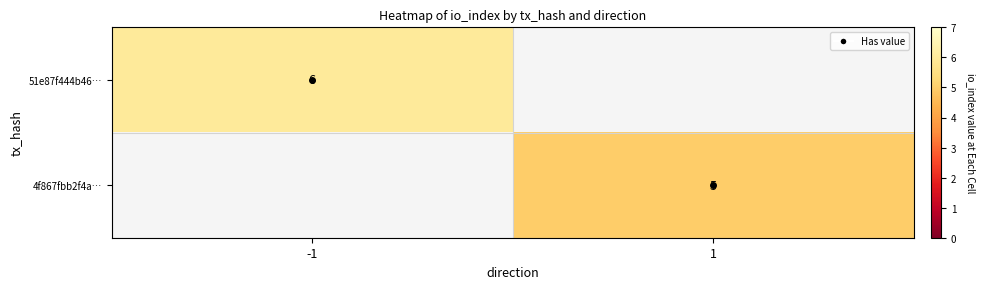

The value of 51e87f444b46… at -1 is 10. True or false?

False